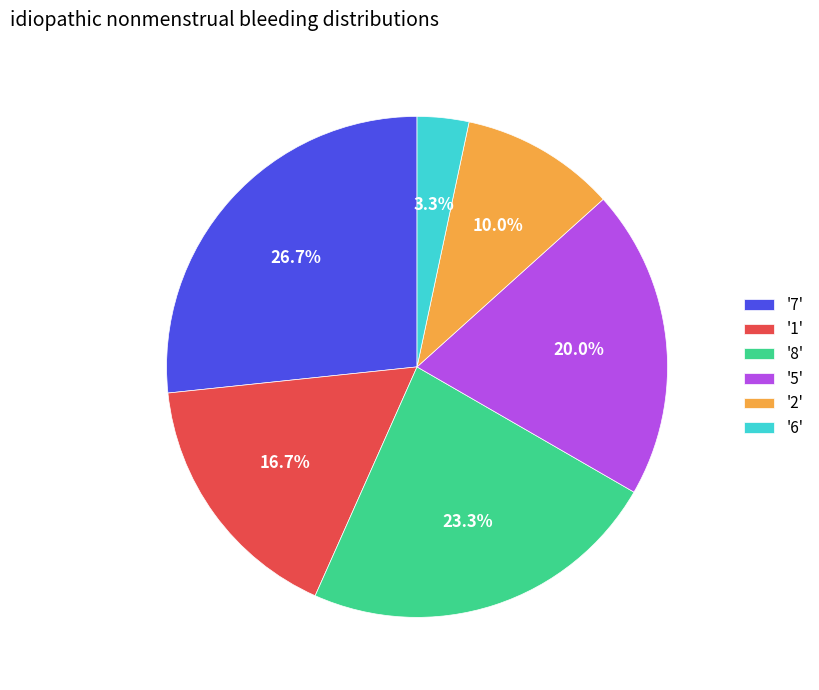

Rank the categories by value from lowest to highest.

'6', '2', '1', '5', '8', '7'